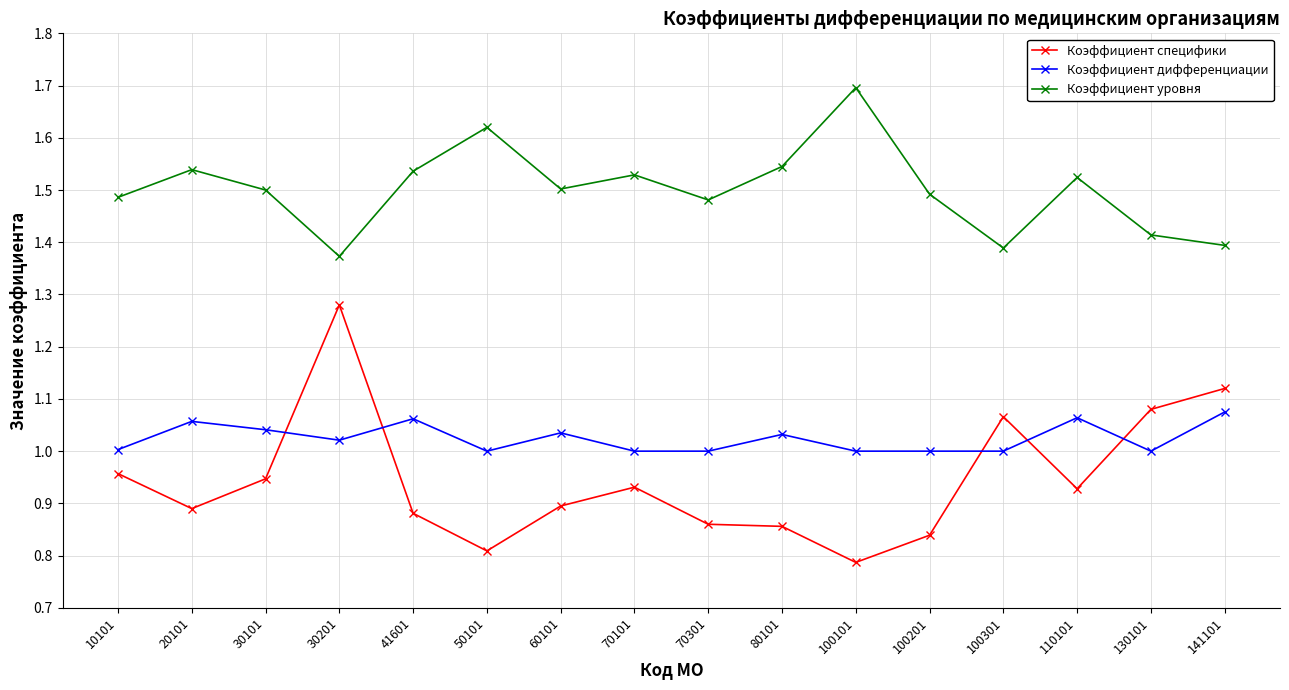

At how many categories does at least one series exceed 1?

16